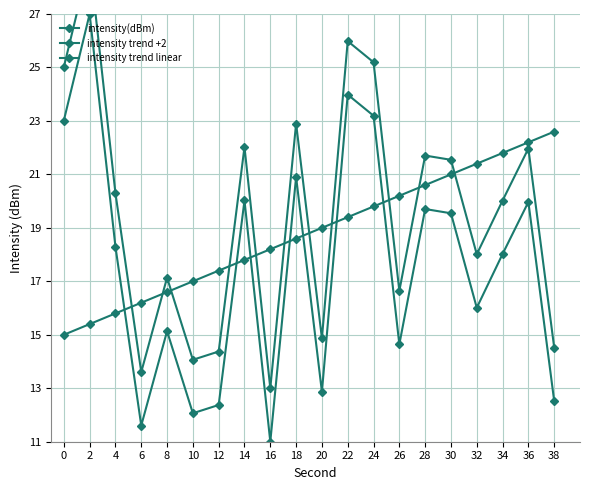

At 6, list the series in order from smallest to largest.

intensity(dBm), intensity trend +2, intensity trend linear